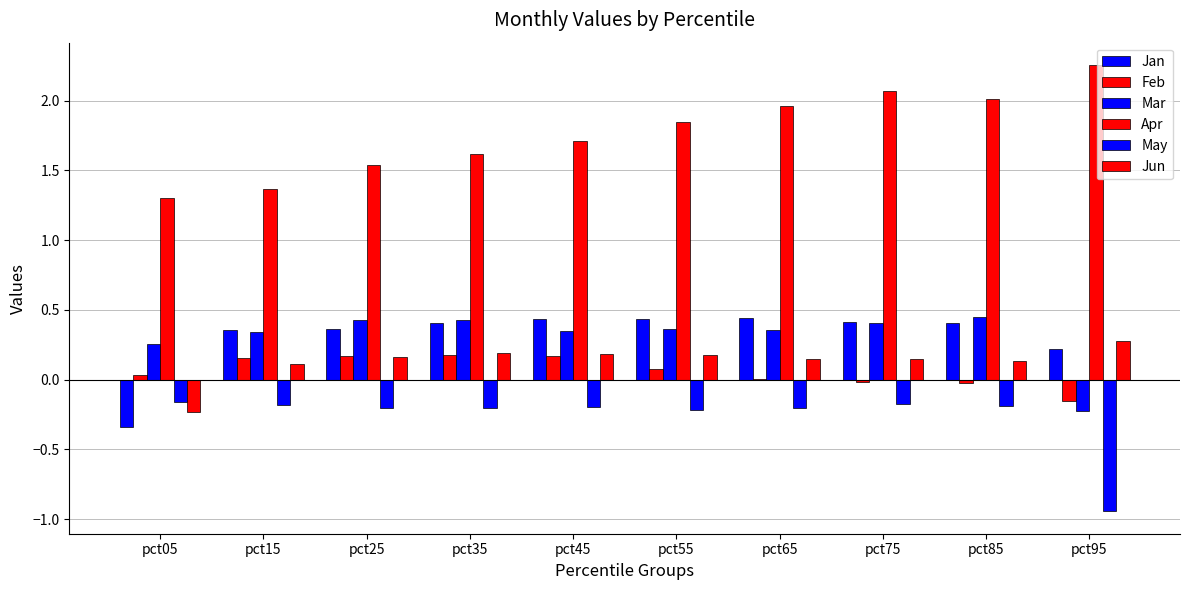

What is the difference between the maximum and minimum values in the Mar series?

0.7